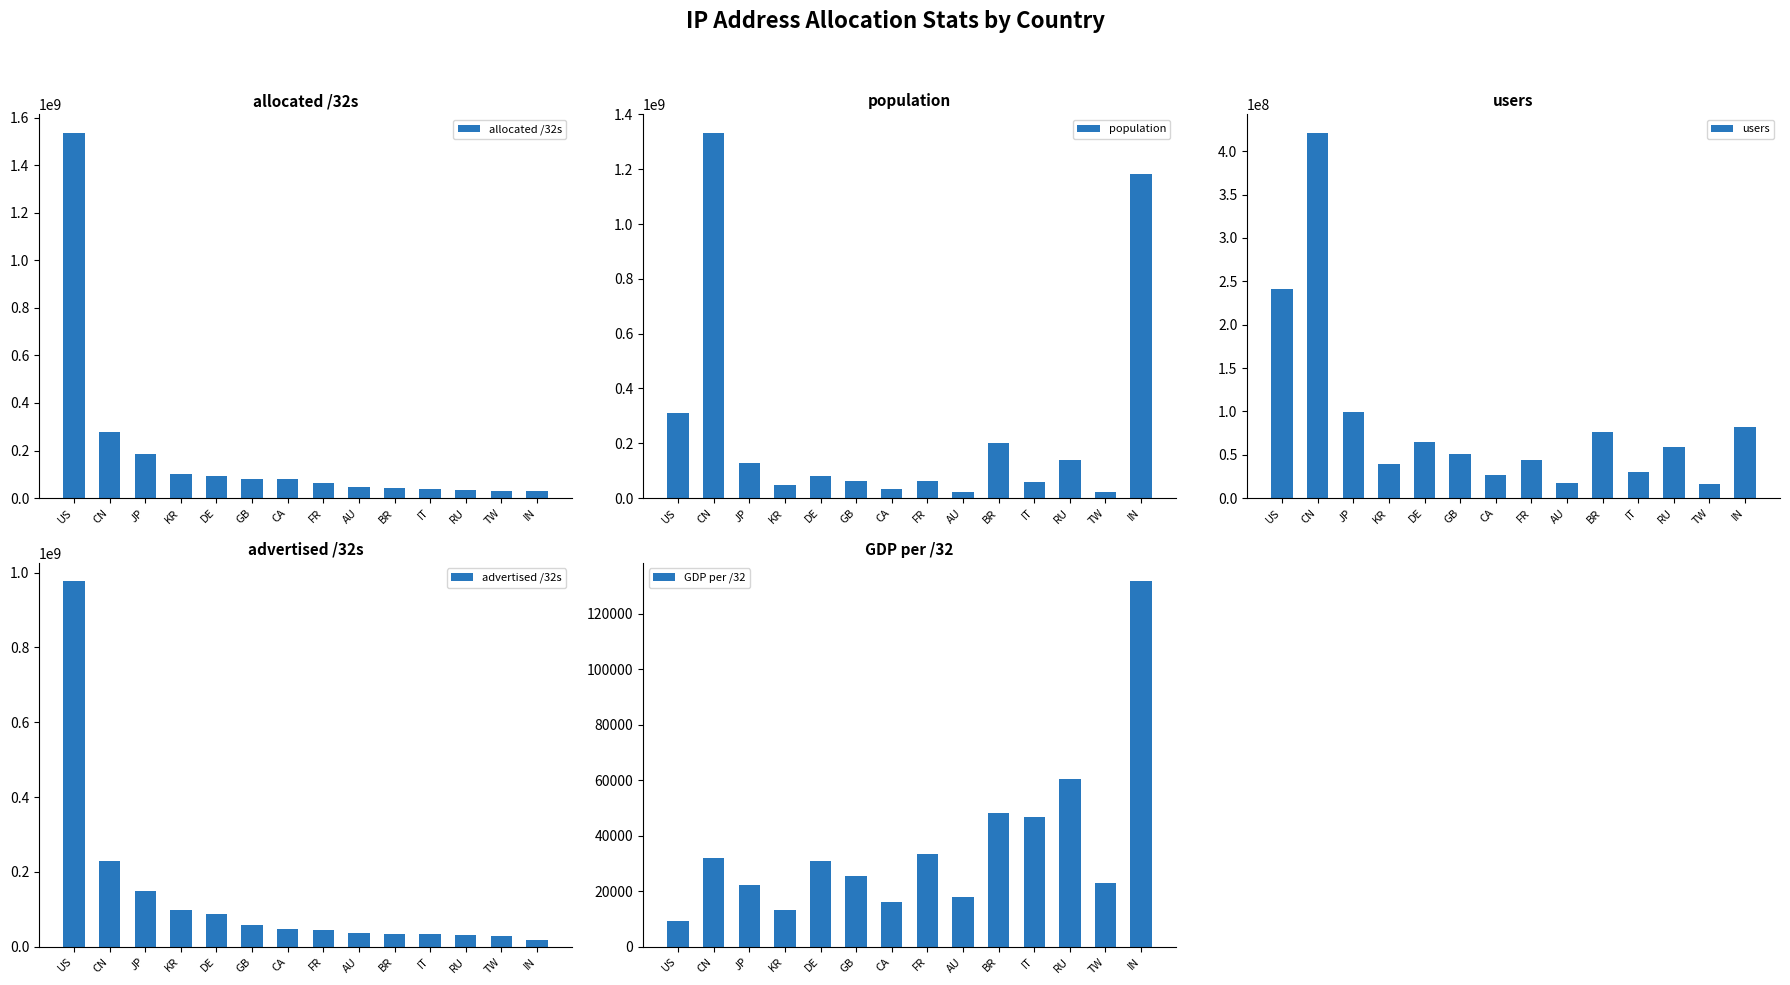

Reading left to right, list all the values displayed in this chart.

allocated /32s: 1536724736	279800576	186912512	103515136	91625976	82283096	79553536	62519648	47870720	42337792	37142592	34656520	31923712	28699648
population: 311799326	1333534066	126646014	48701893	82257289	61374131	33900331	64234521	21646794	202328132	58066490	139049176	23050126	1181535112
users: 241020878	421396764	99037182	39497235	65065515	50633658	26340557	44257584	17339081	76480033	30020375	59513047	16158138	81525922
advertised /32s: 977535424	230081792	147749184	97107232	87541232	56880016	47724032	43622144	37263904	34954368	33339904	30493696	29046272	17569024
GDP per /32: 9333	31932	22088	13220	30703	25509	16235	33391	18042	48266	46743	60584	23105	131740